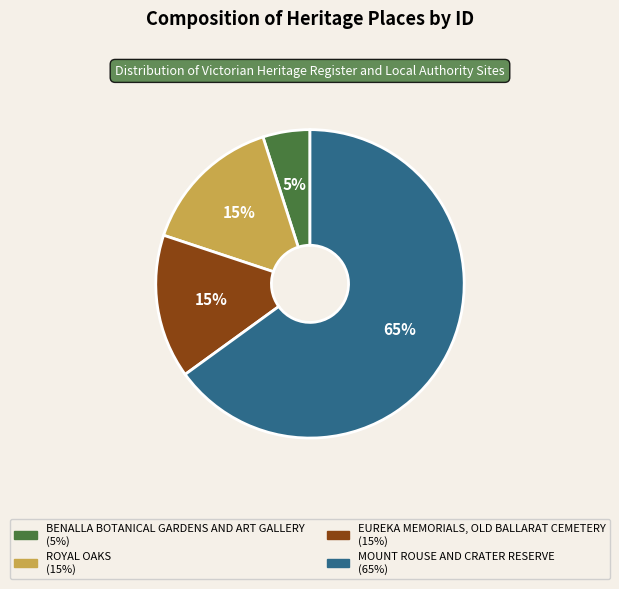

Is MOUNT ROUSE AND CRATER RESERVE the majority of the pie?

Yes